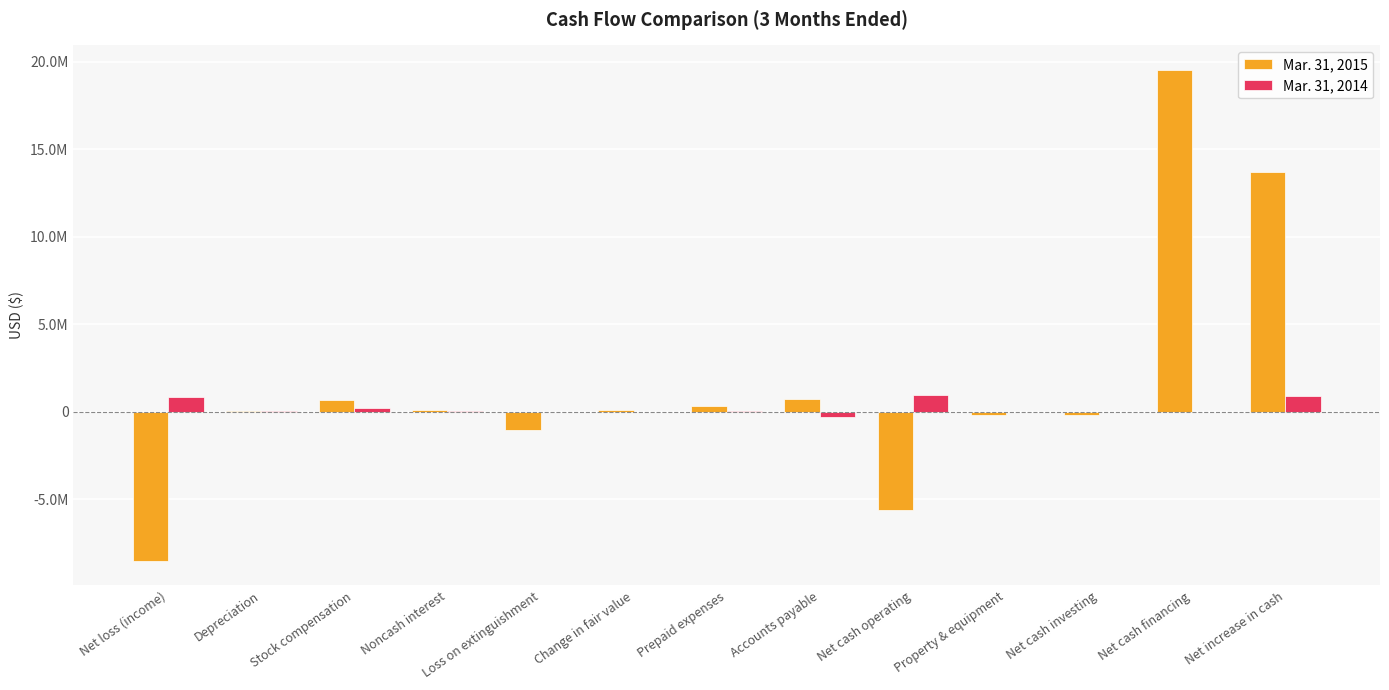

What are all the series names shown in the legend?

Mar. 31, 2015, Mar. 31, 2014